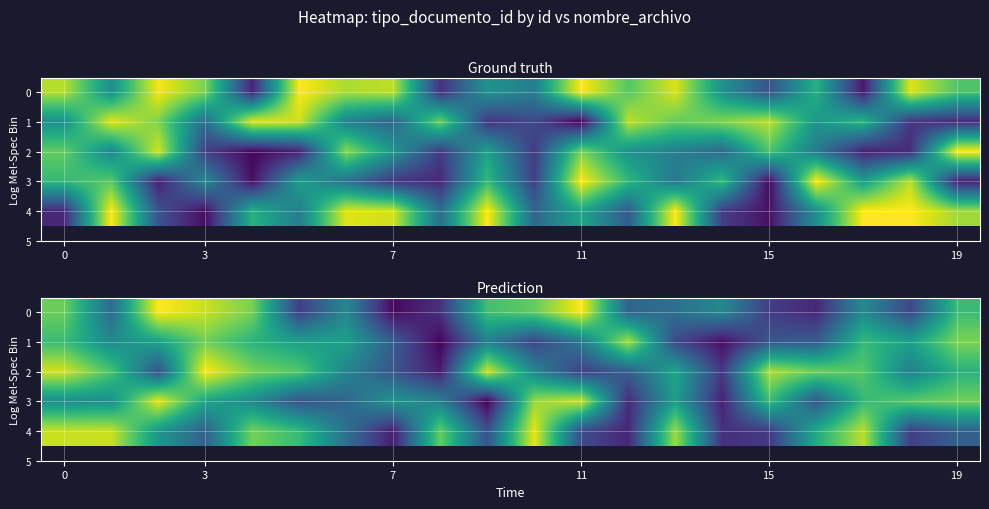

List the series in order of their peak value, lowest first.

1, 4, 3, 2, 0